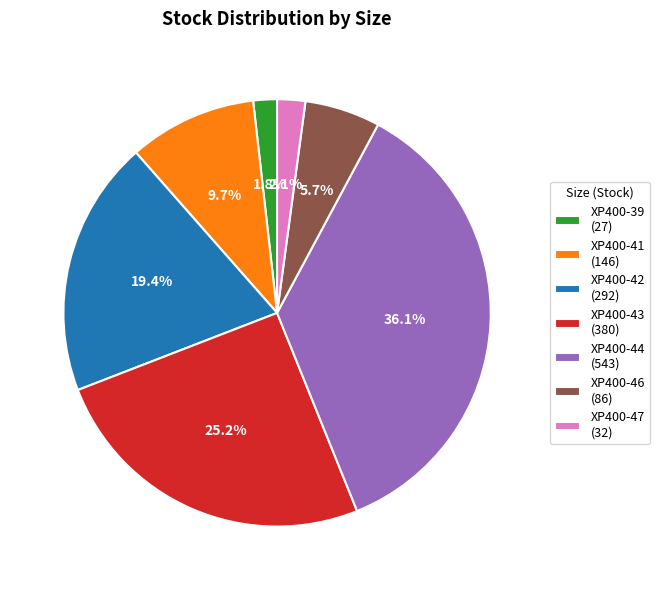

Combined, what portion of the pie is XP400-46 (86) and XP400-41 (146)?

15.4%